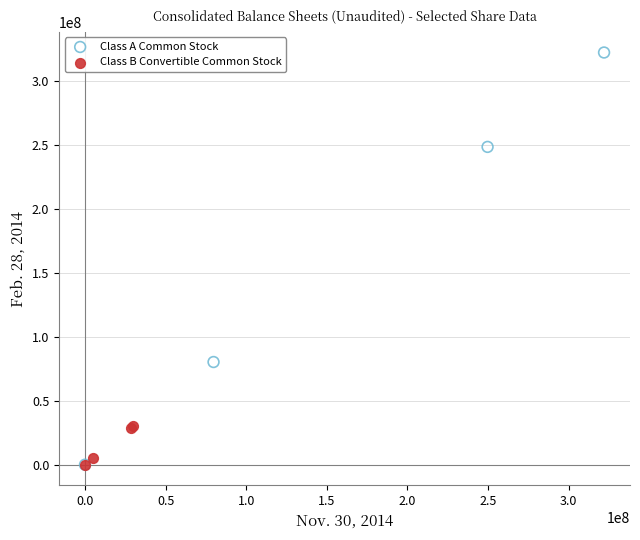

Which series has the largest Y range (max minus min)?

Class A Common Stock